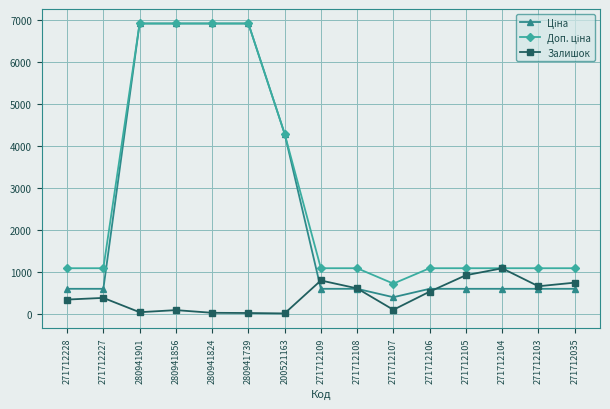

True or false: Залишок has a value of 727.6 at 271712104.

False